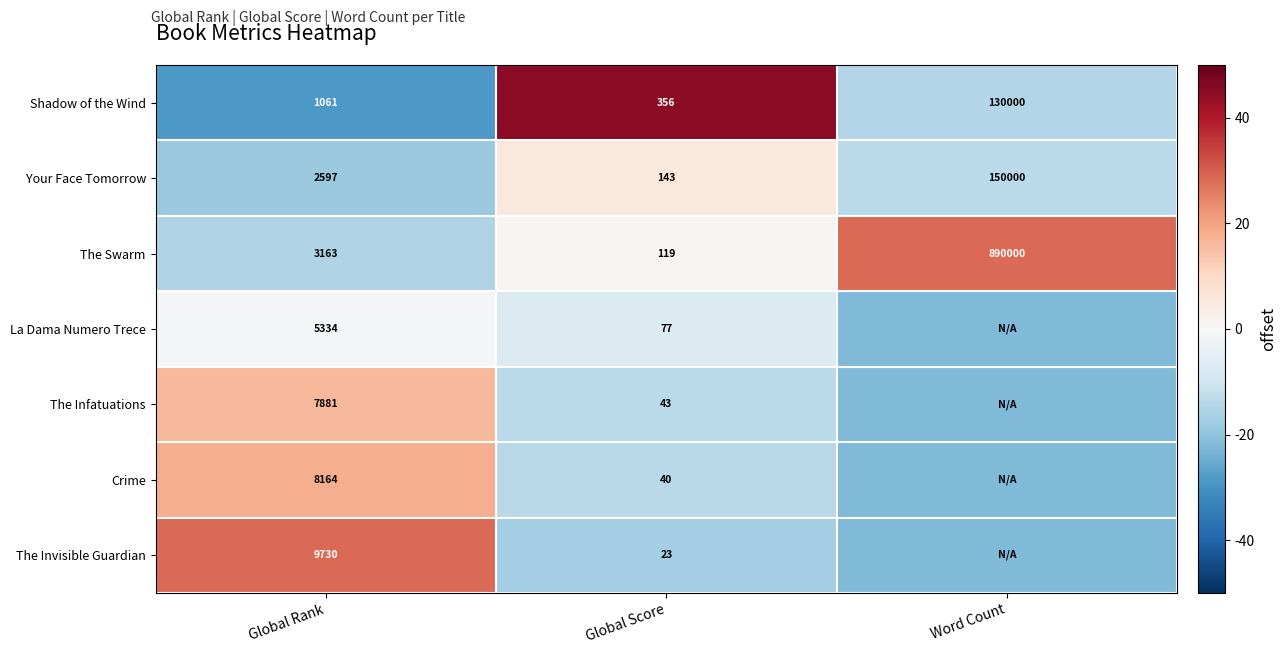

Is it true that The Infatuations equals -0.2 at Global Score?

False